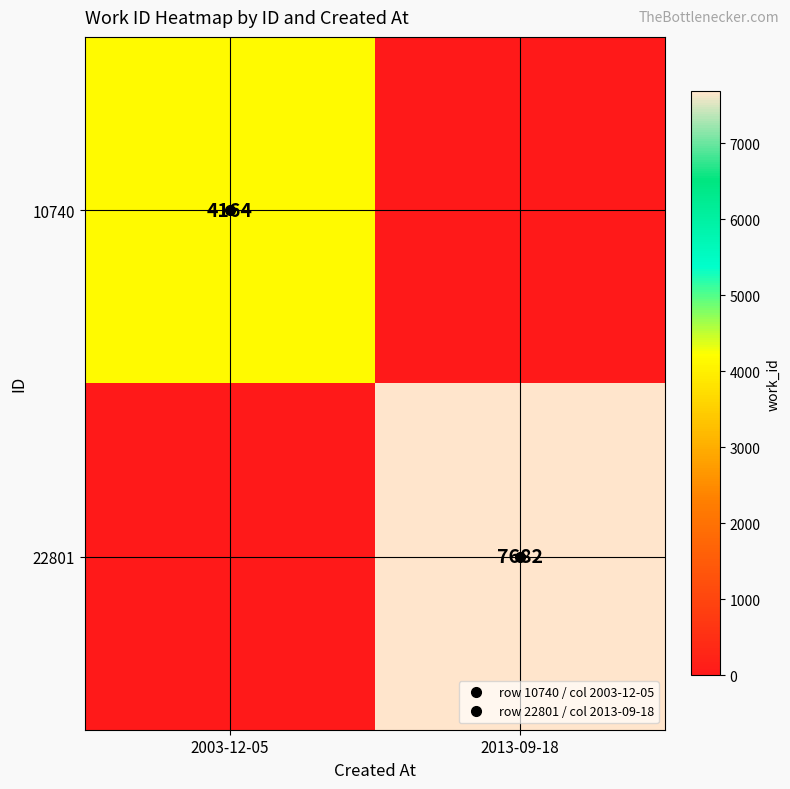

What is the average value of the 10740 series?

2082